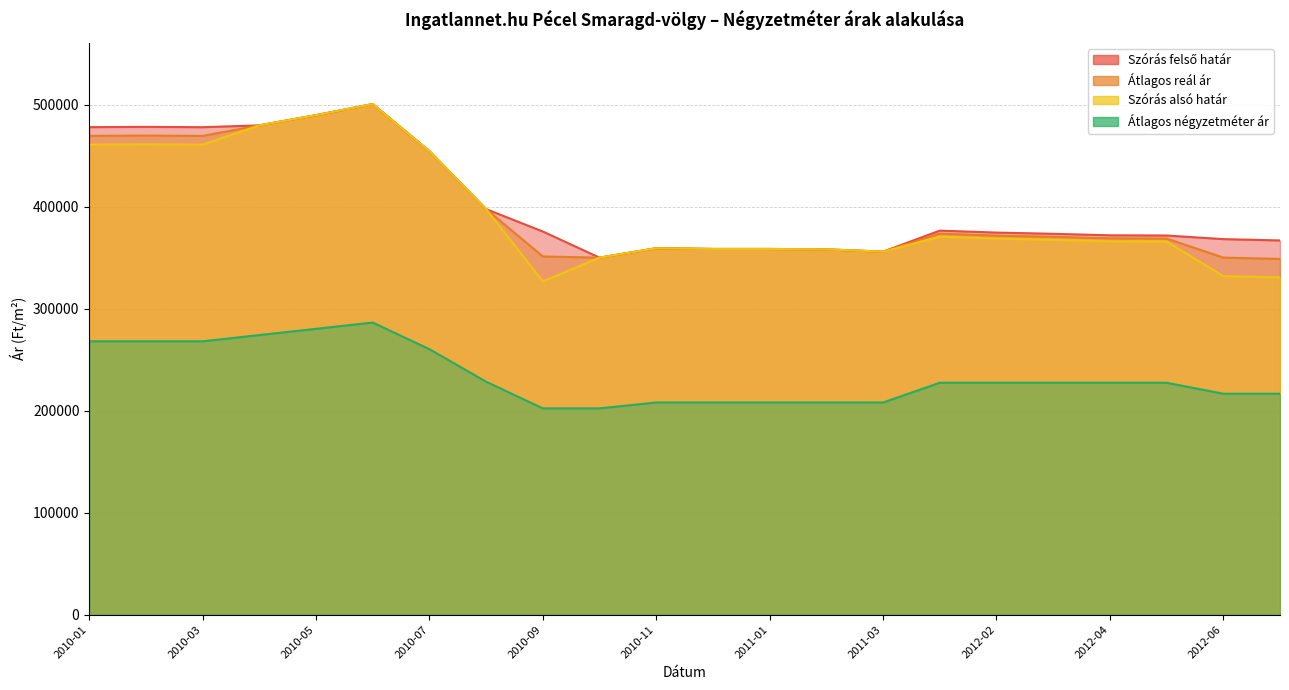

How many values in the Átlagos négyzetméter ár series are below 227401?

9